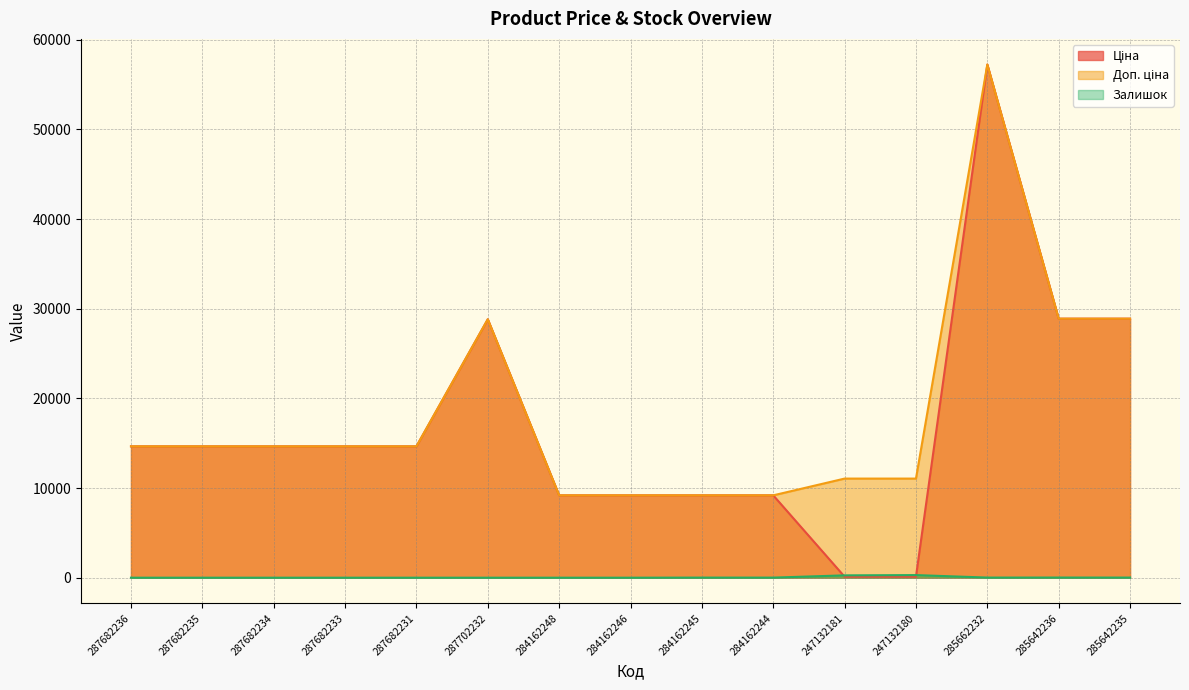

What position from the right is 285662232?

3